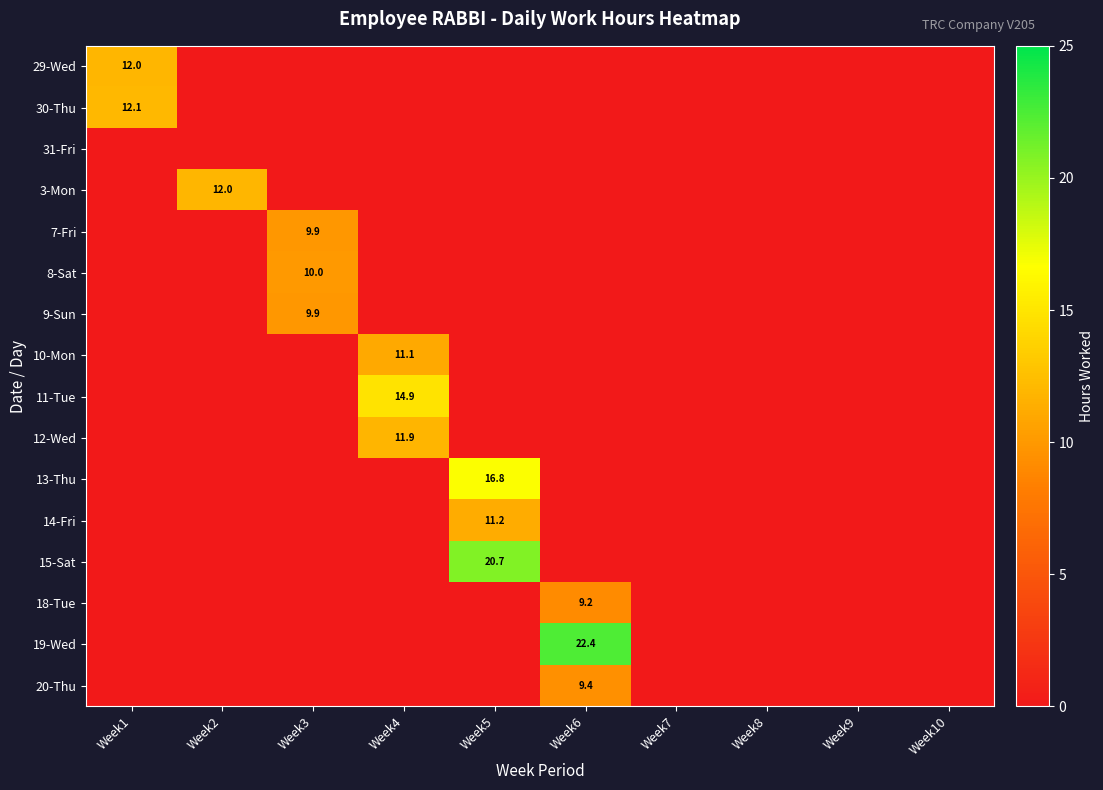

At which label does 14-Fri reach its peak?

Week5